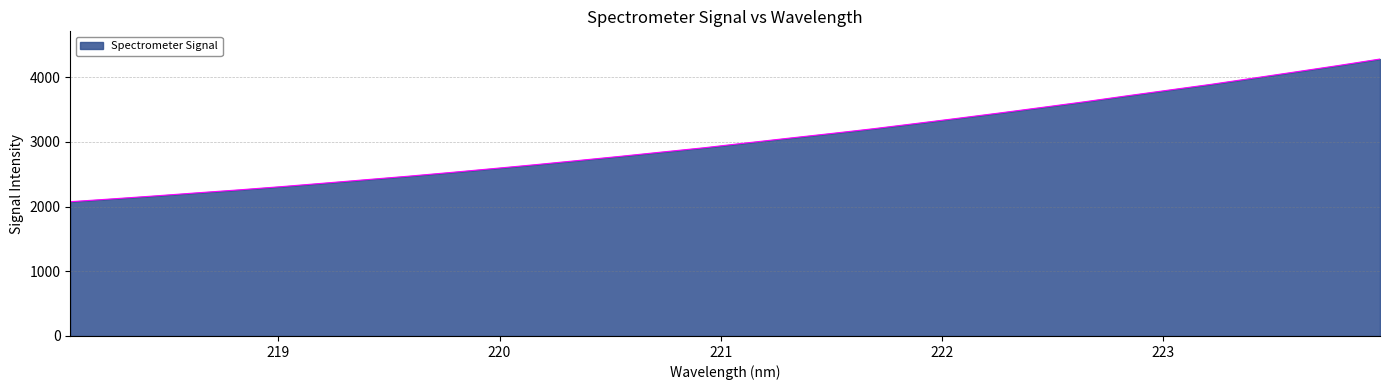

What is the minimum value shown in the chart?

2074.5